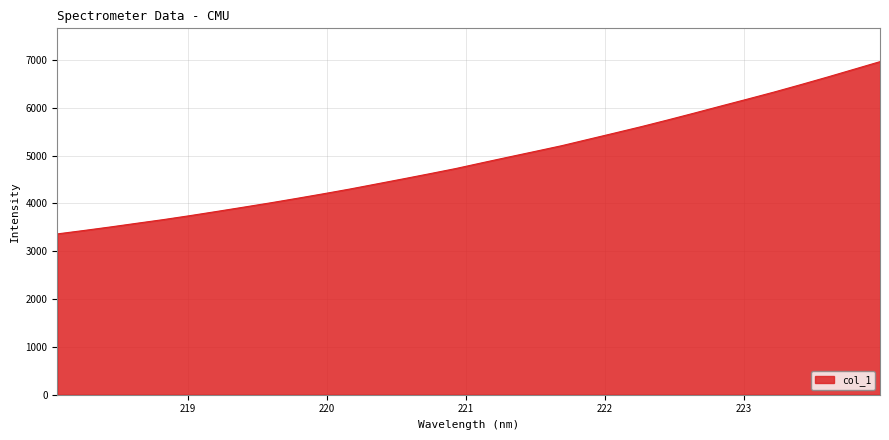

Does the chart display data point markers on the line(s)?

No